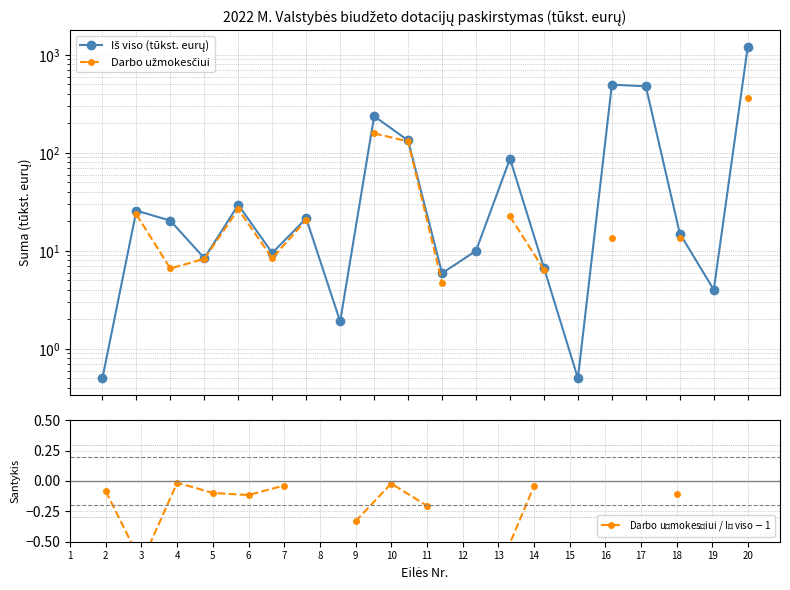

Between 16 and 19, which series saw the biggest shift?

Iš viso (tūkst. eurų)